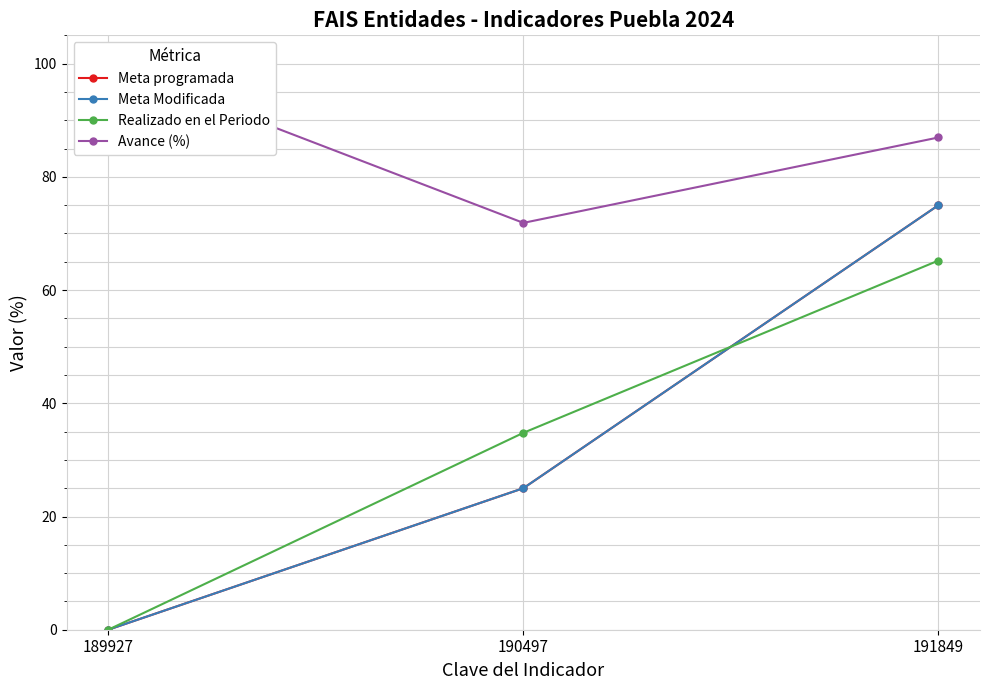

Is it true that Realizado en el Periodo equals 0.0 at 189927?

True